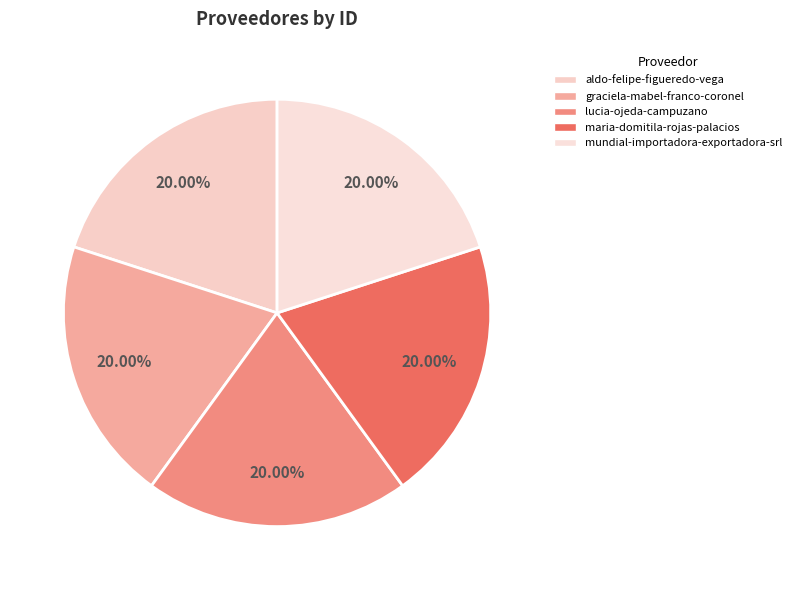

To the nearest percent, what is the combined percentage of lucia-ojeda-campuzano and maria-domitila-rojas-palacios?

40%